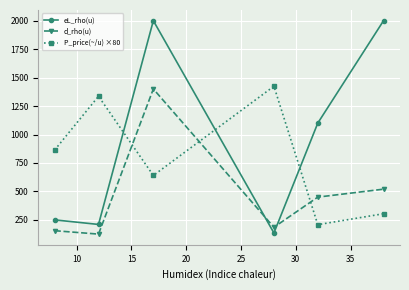

True or false: P_price(~/u) ×80 and d_rho(u) intersect in this chart.

True